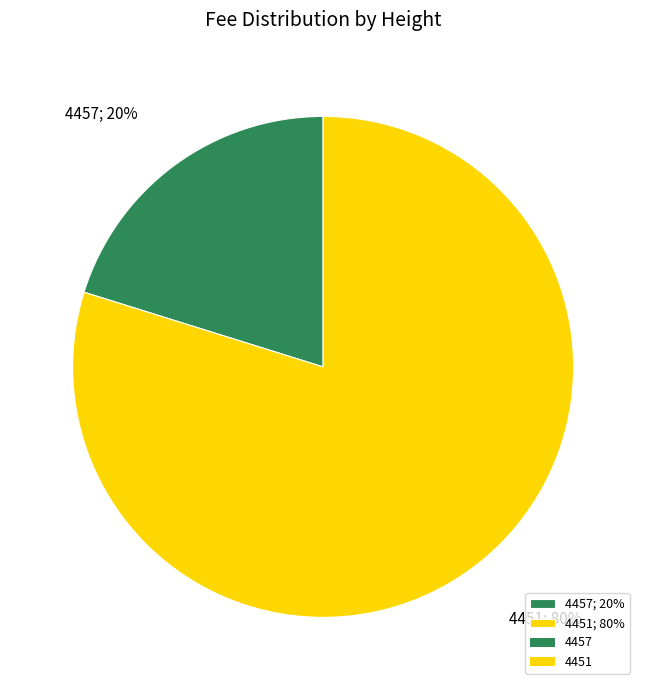

What is the ratio of the value at 4451 to the value at 4457?

4.0